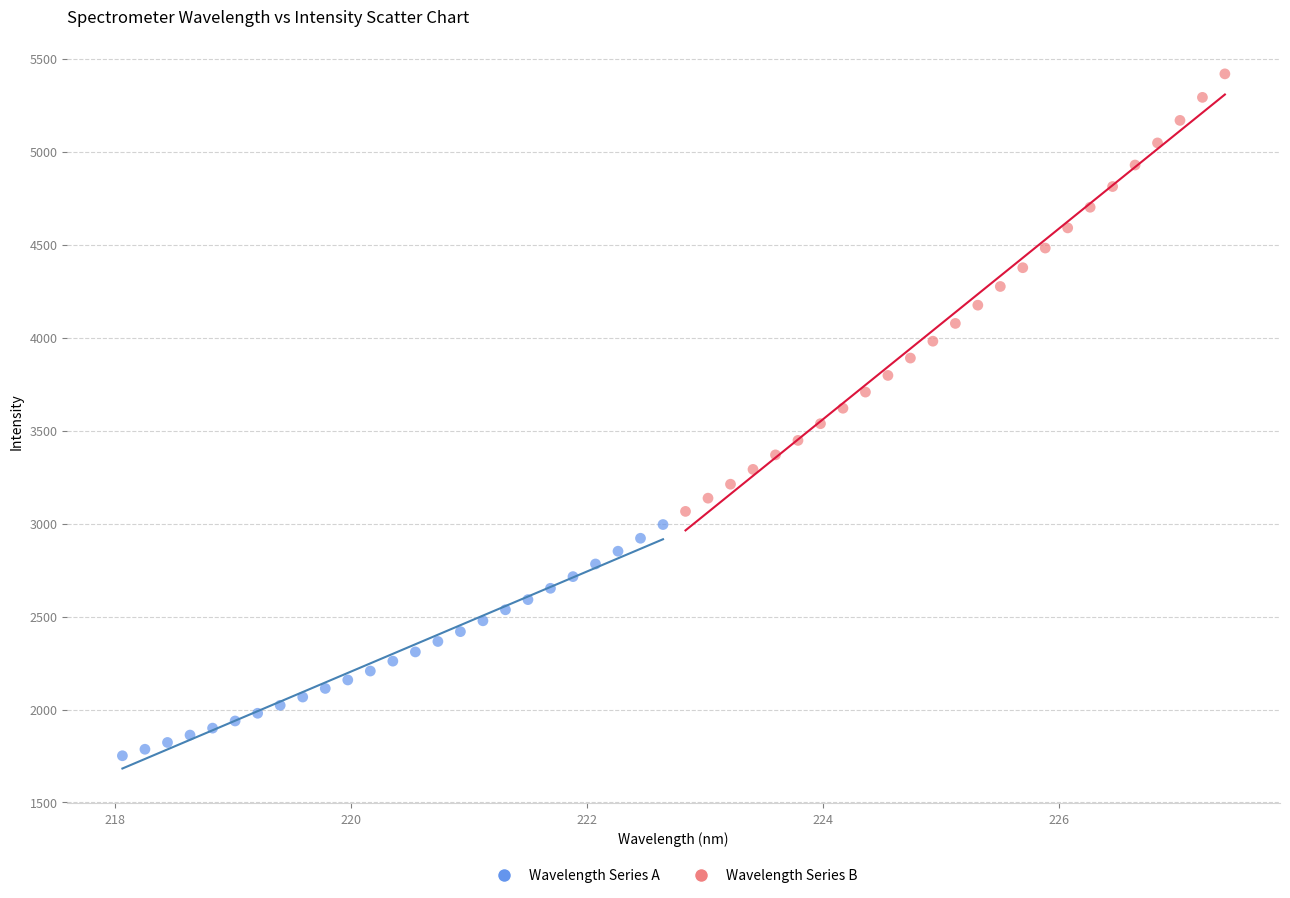

Which series contains the lowest Y value?

Wavelength Series A